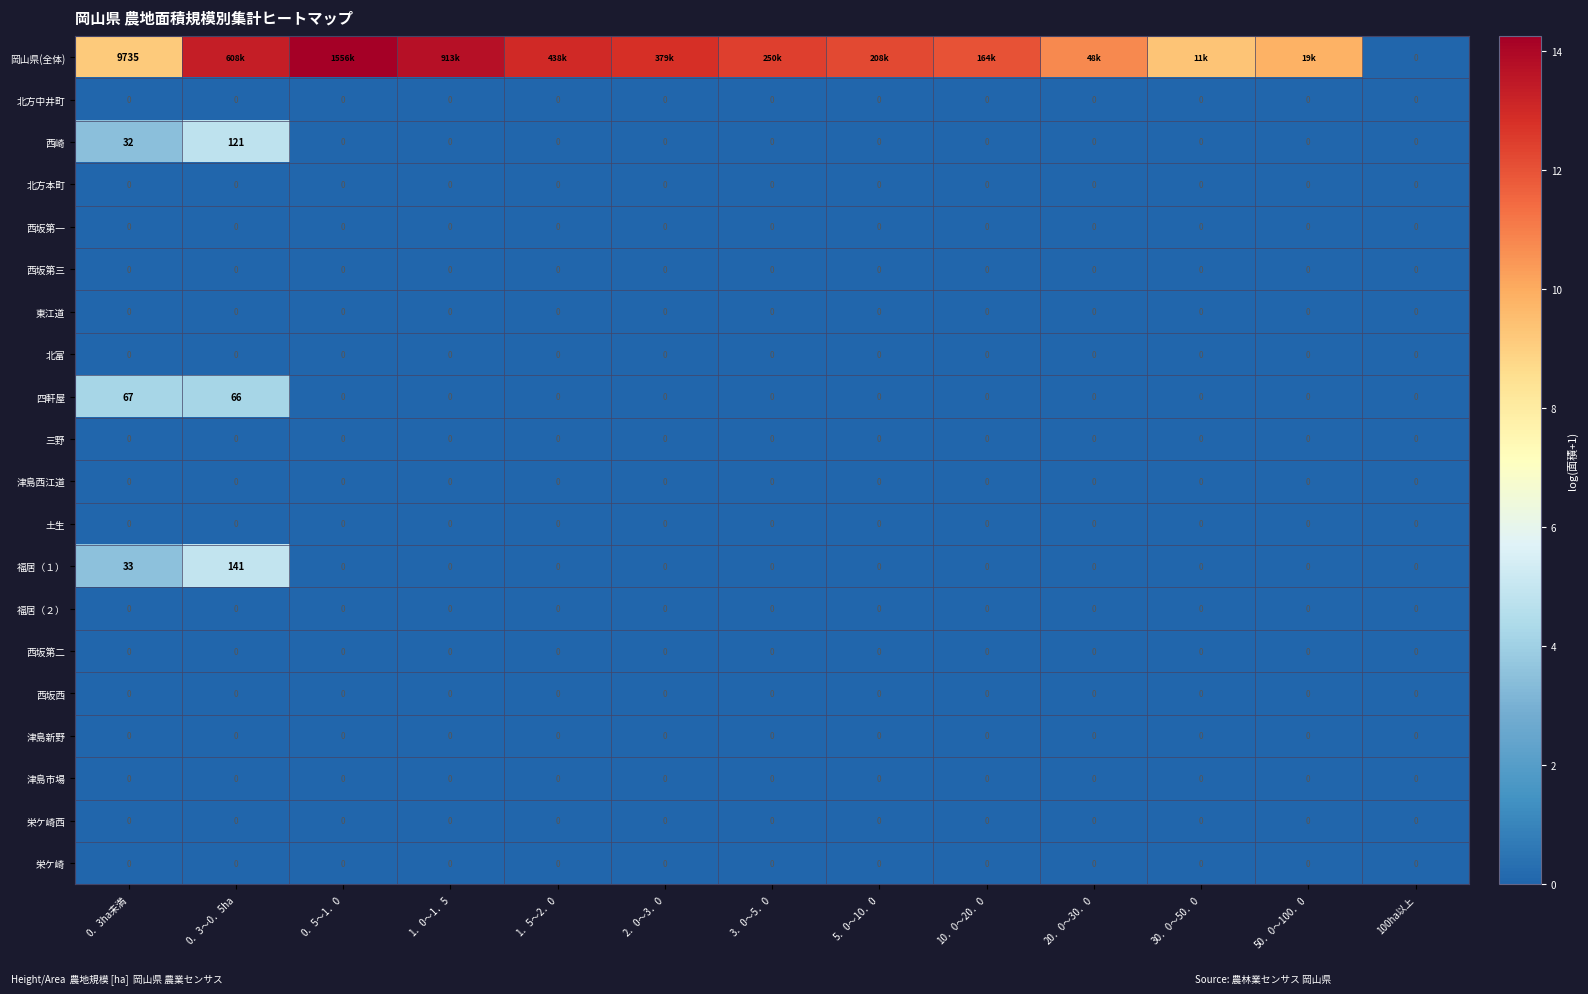

What is the spread (max minus min) of values at 0．3～0．5ha?

13.3